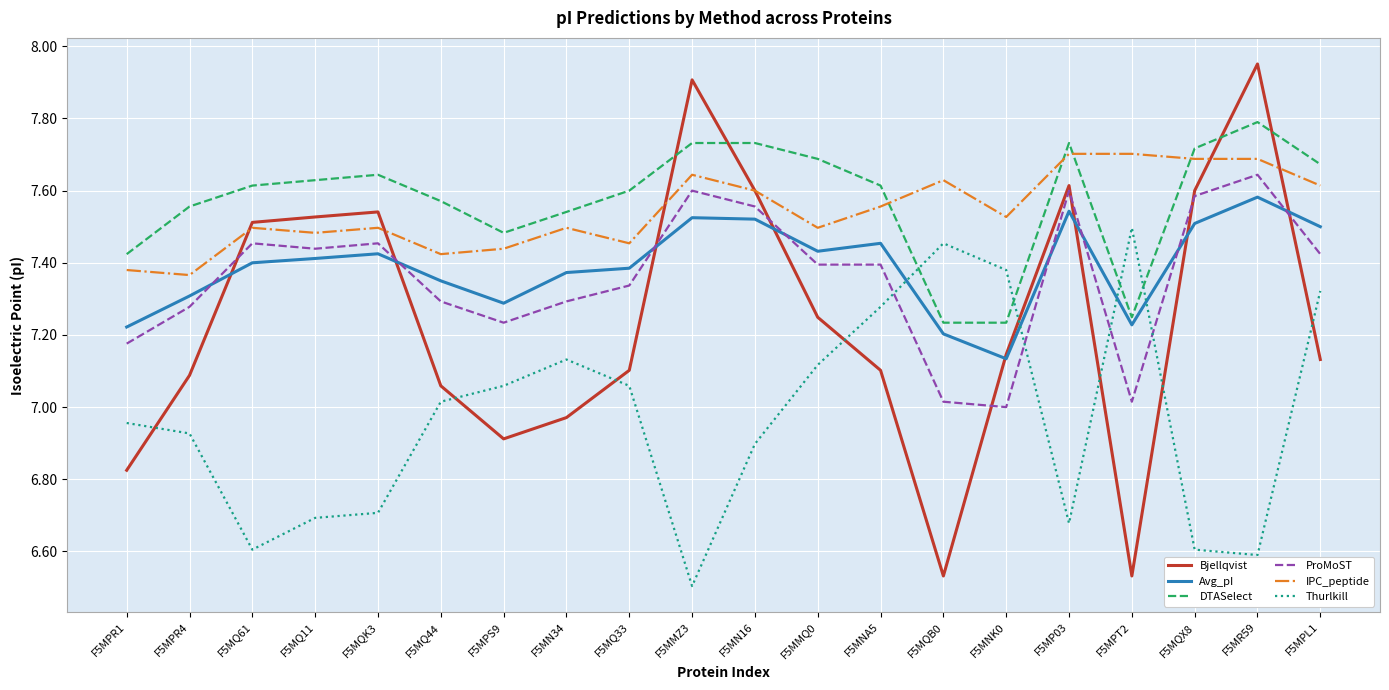

Which label corresponds to the smallest value in the chart?

F5MMZ3